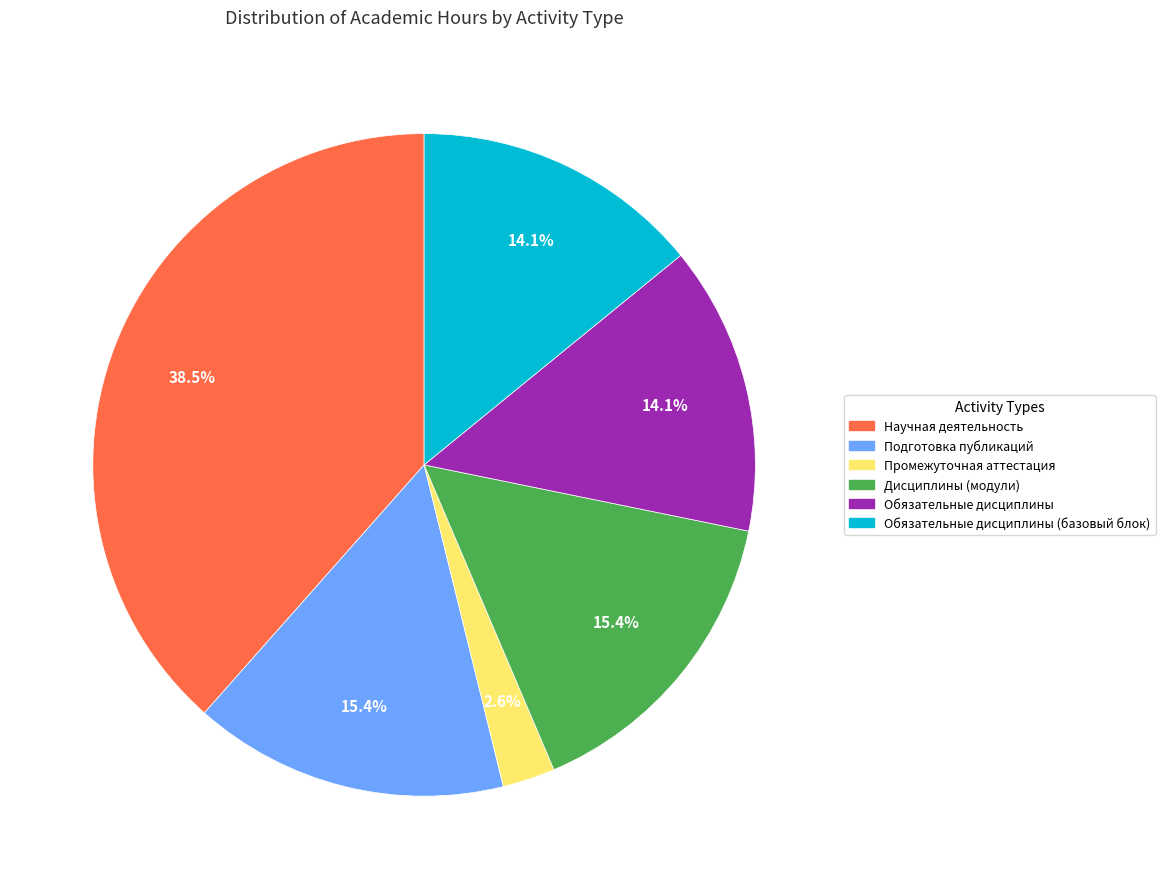

Is there a majority slice in this chart?

No